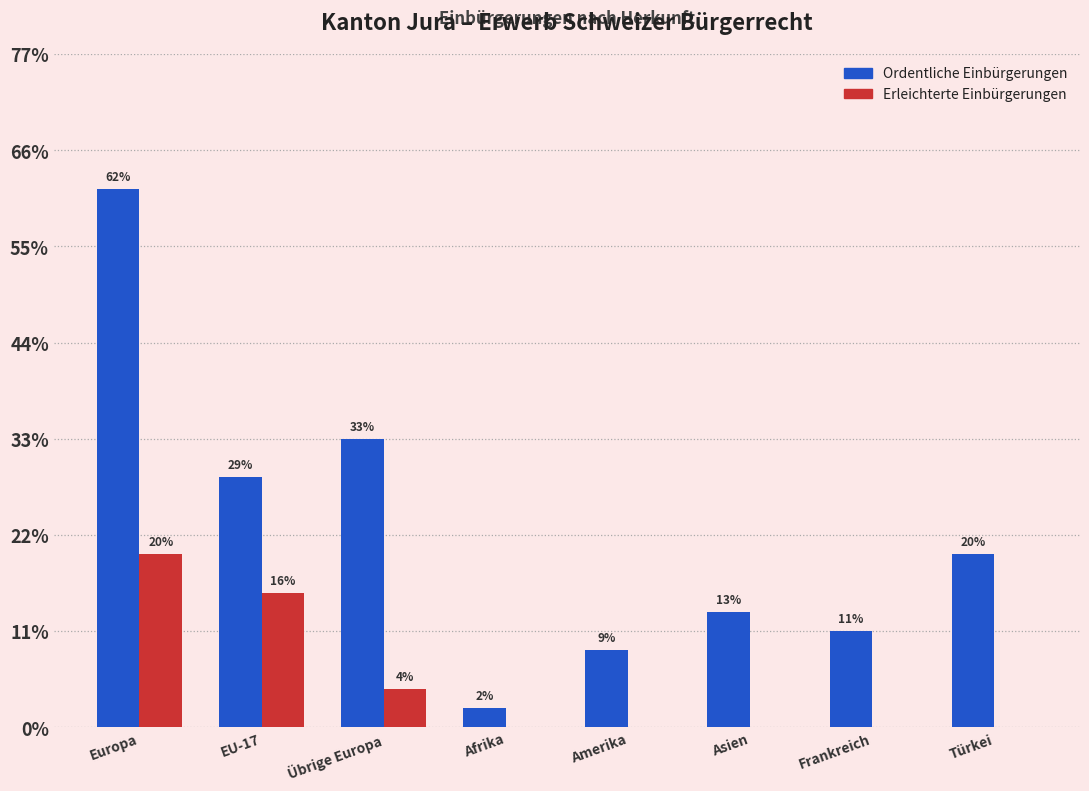

List the series in order of their peak value, lowest first.

Erleichterte Einbürgerungen, Ordentliche Einbürgerungen